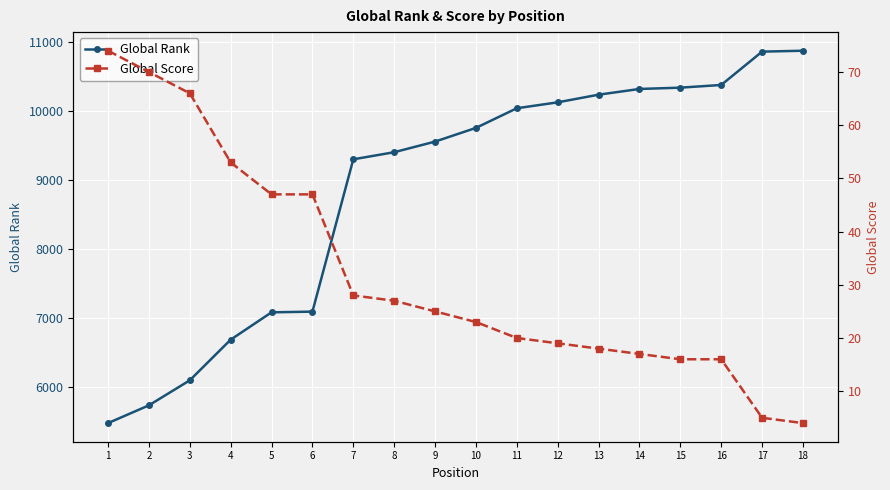

The value of Global Rank at 11 is 14051. True or false?

False